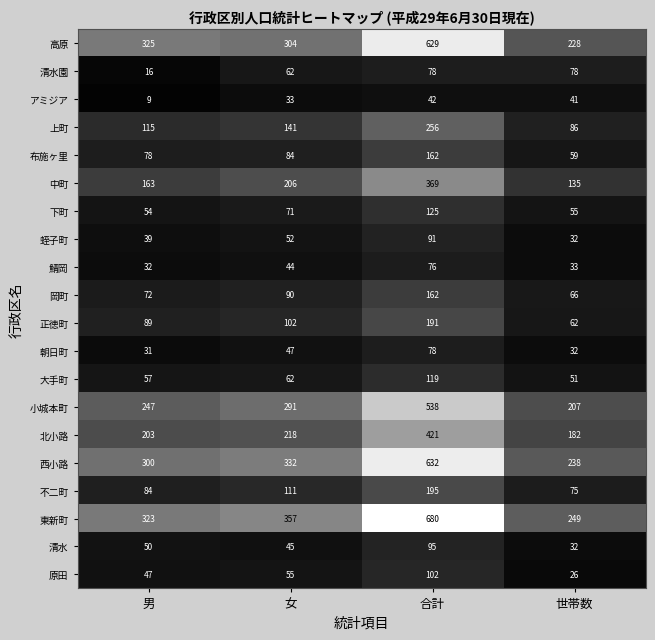

At which label does 鯖岡 reach its peak?

合計